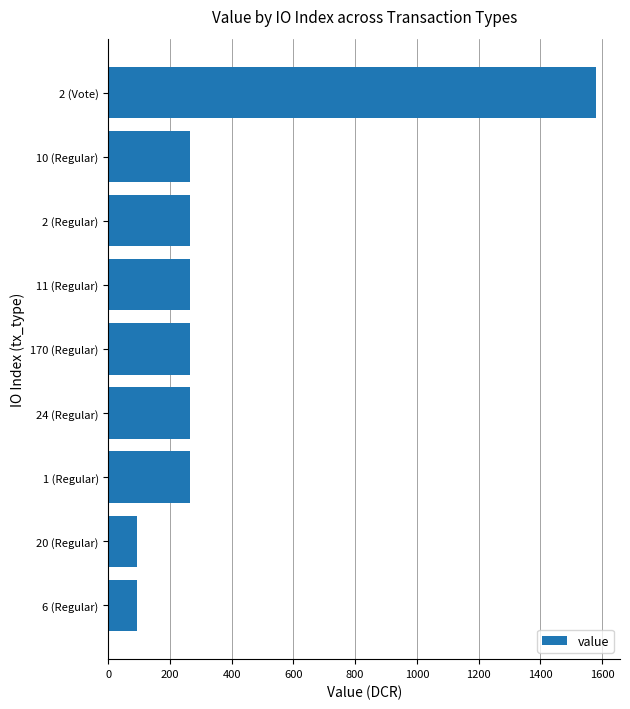

How many categories are shown in the chart?

9